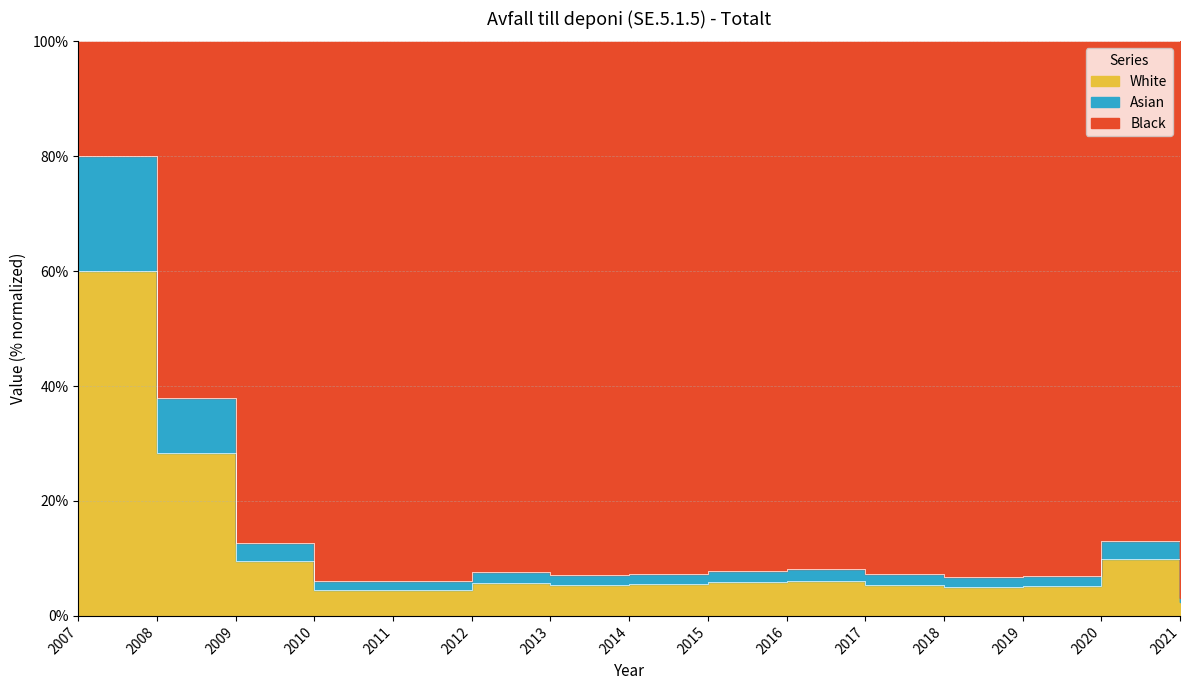

Which has a higher value, 2012 or 2021?

2012